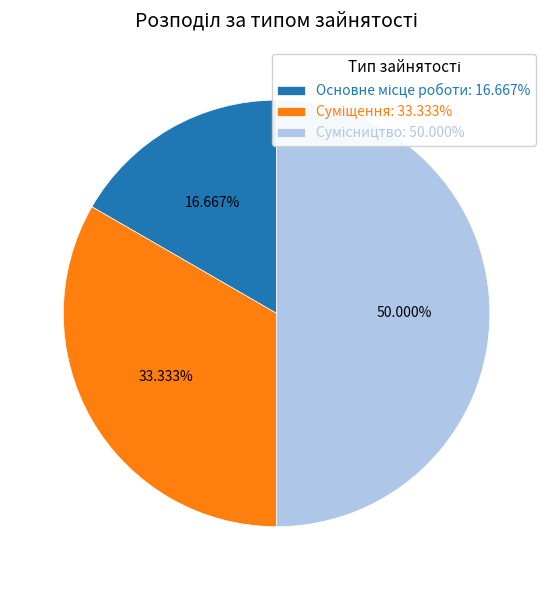

How many slices are in this pie chart?

3